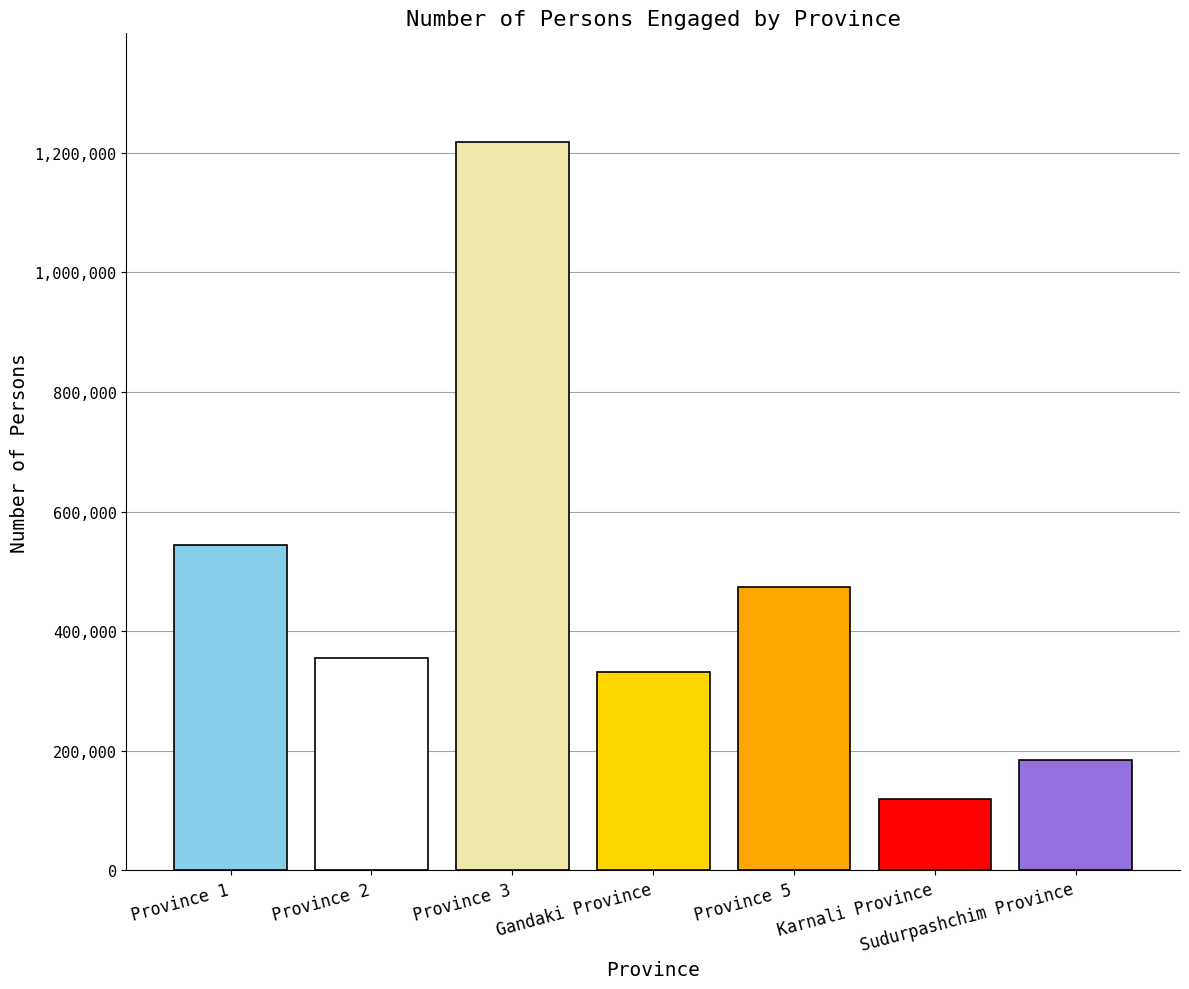

What is the ratio of the value at Province 3 to the value at Karnali Province?

10.2